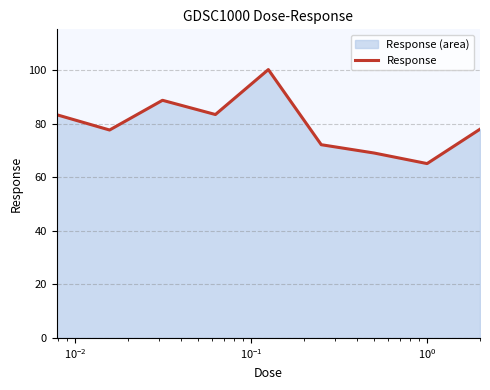

Reading left to right, transcribe all the data shown in this chart.

83.5	77.7	88.9	83.5	100.3	72.2	69.1	65.2	78.0